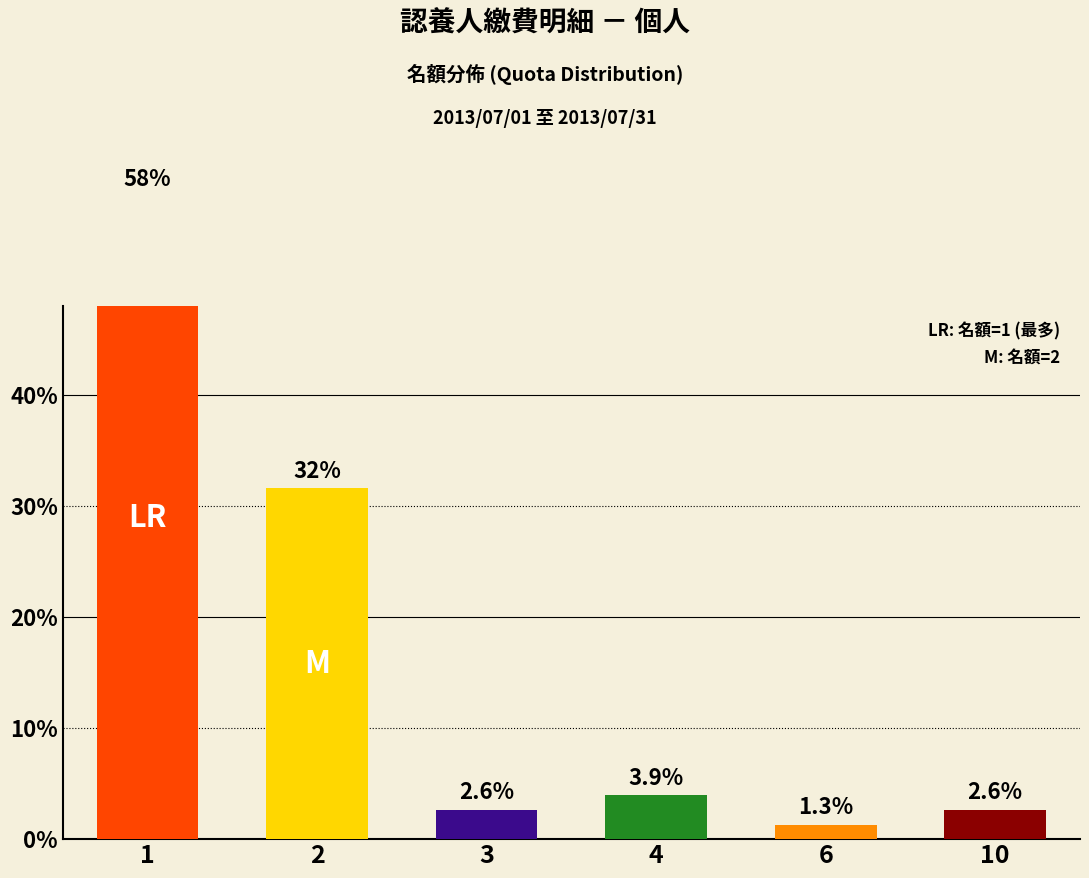

Is it true that count equals 1 at 3?

False